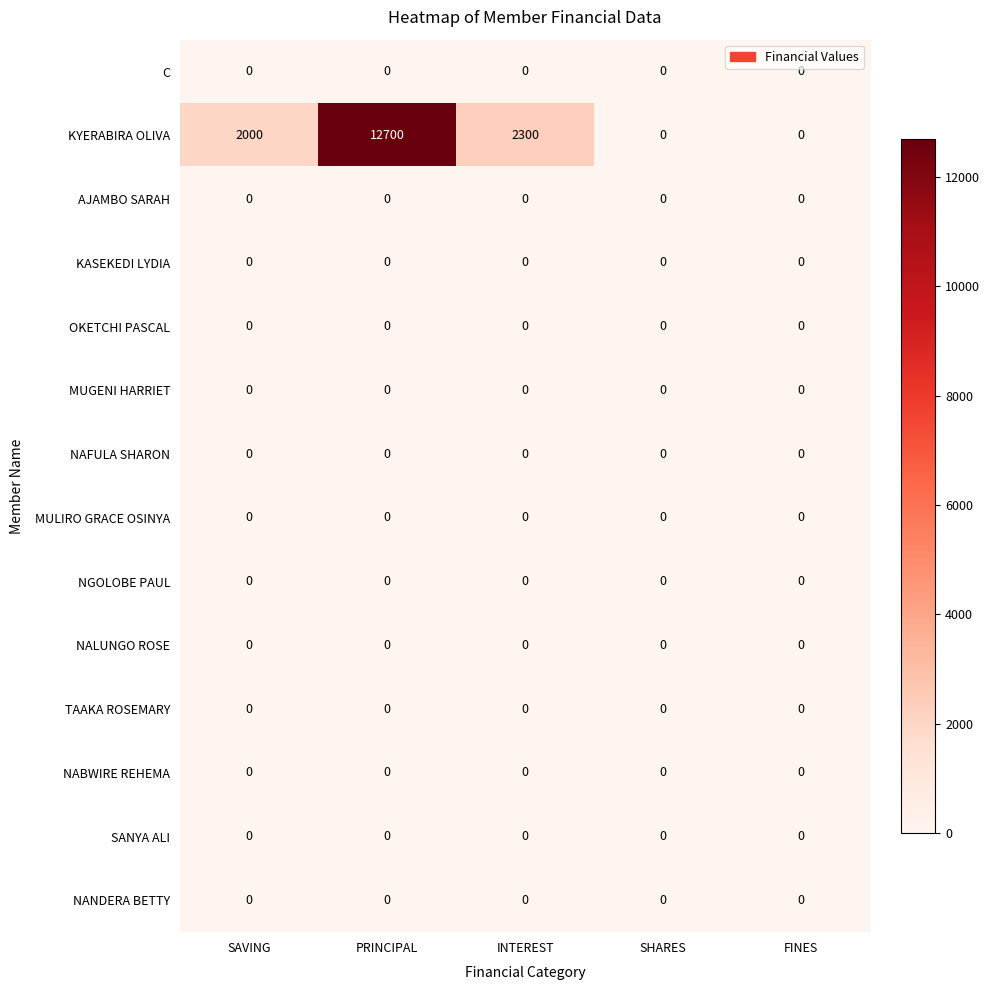

Between INTEREST and FINES, which series saw the biggest shift?

KYERABIRA OLIVA